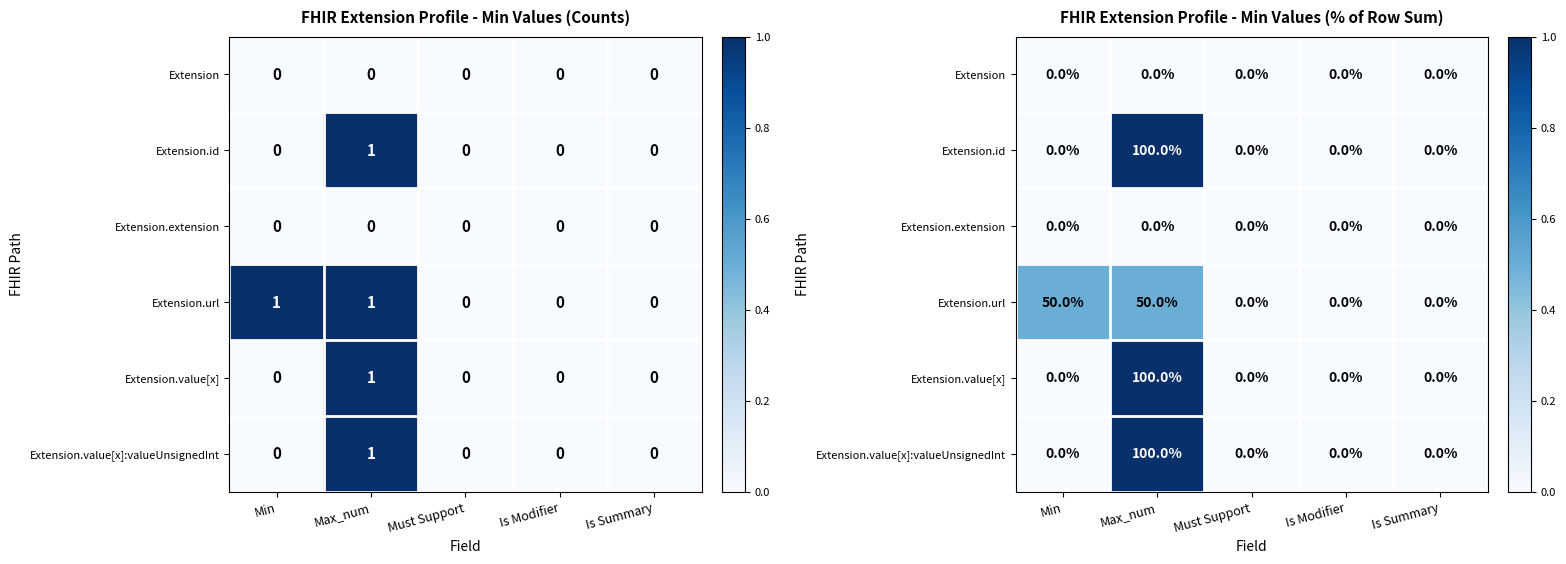

What is the difference between the maximum and minimum values in the Extension.url series?

0.5